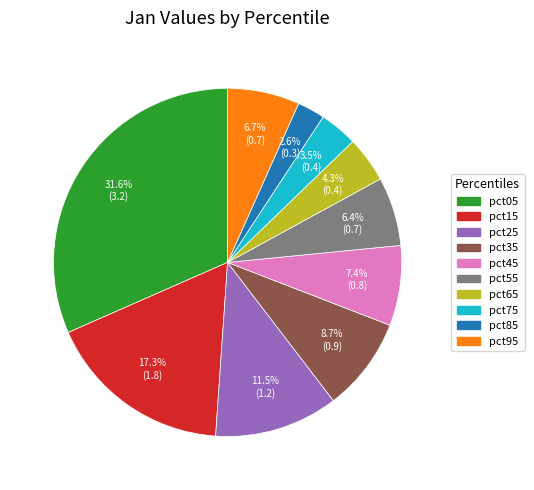

Which has a higher value, pct25 or pct45?

pct25